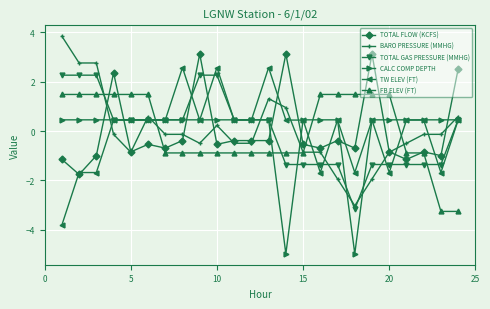

How many lines are shown in the chart?

6